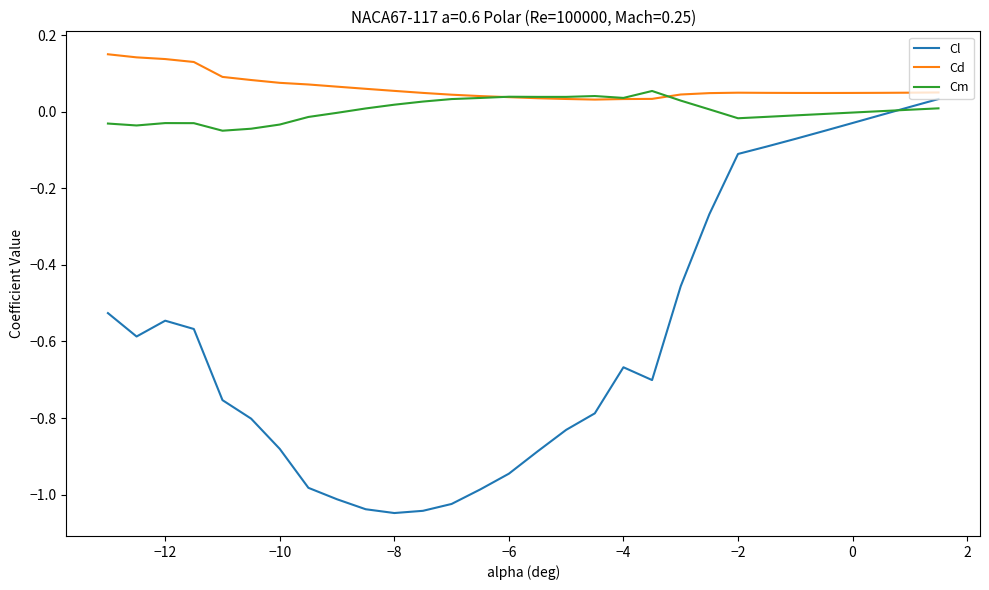

Which series has the largest total across all categories?

Cd